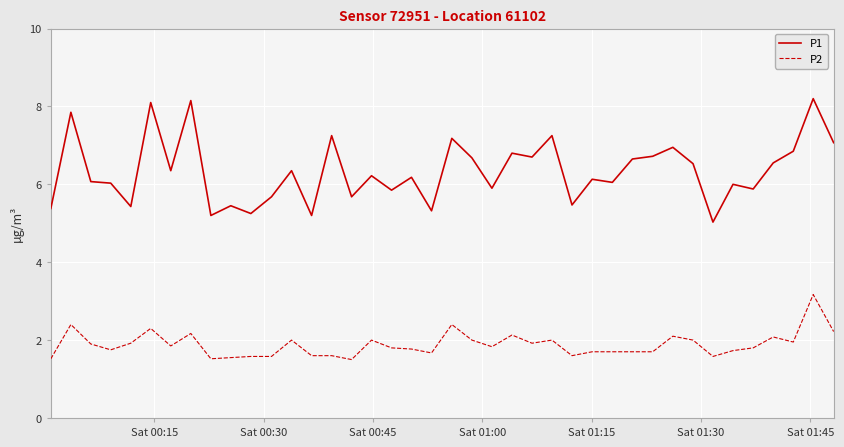

True or false: P2 and P1 intersect in this chart.

False